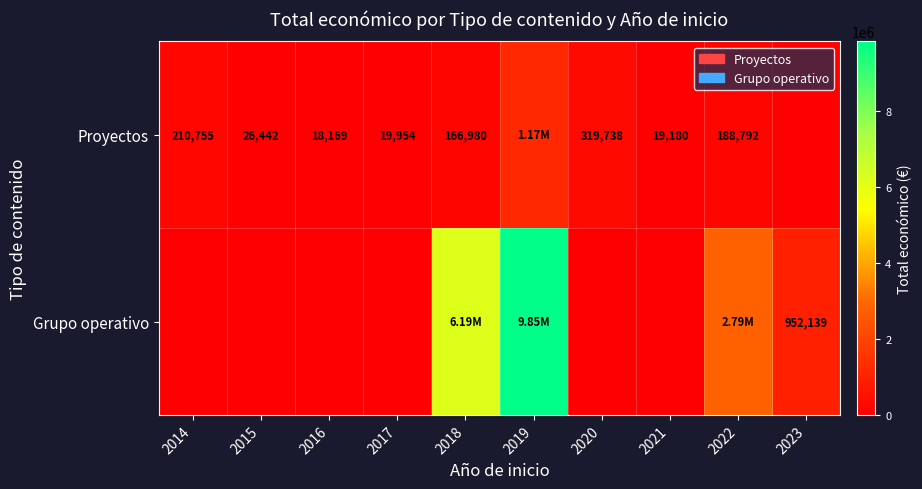

What is the sum of the Proyectos values at 2022 and 2014?

399547